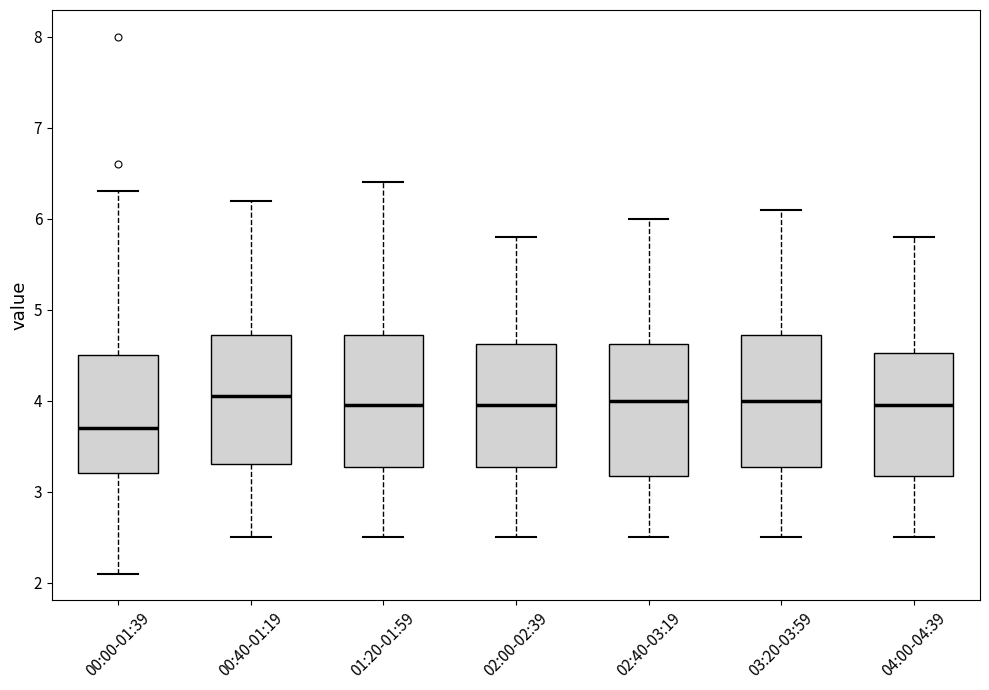

Where does the median line of the box for 04:00-04:39 sit on the y-axis? The values are not printed on the chart, so give them approximately, as read against the axis.

4.0